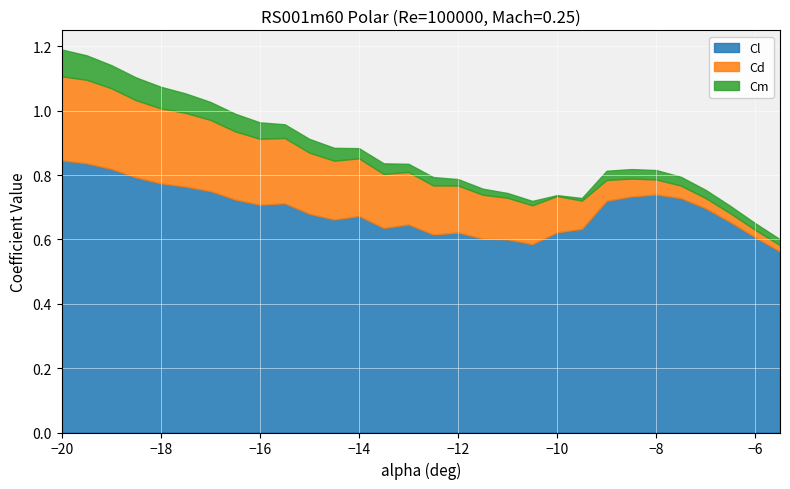

True or false: Cm and Cd cross at least once.

False